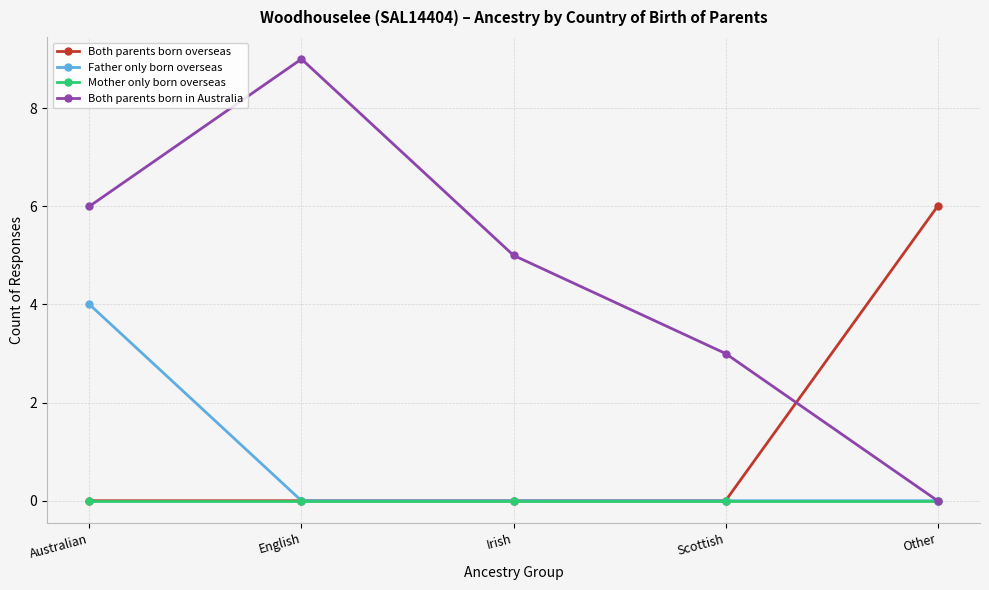

What is the greatest value displayed?

9